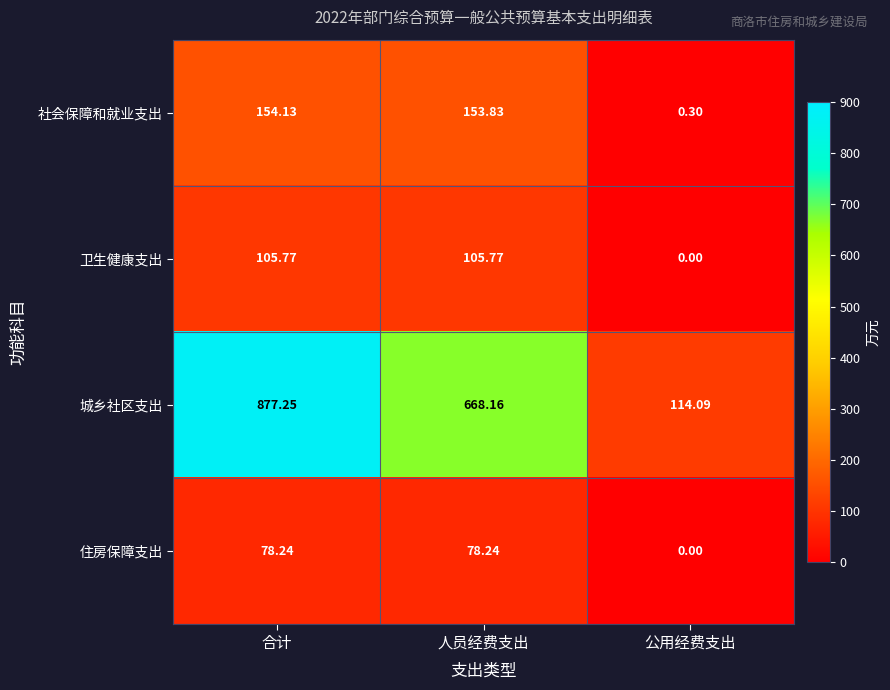

How many categories are shown in the chart?

3